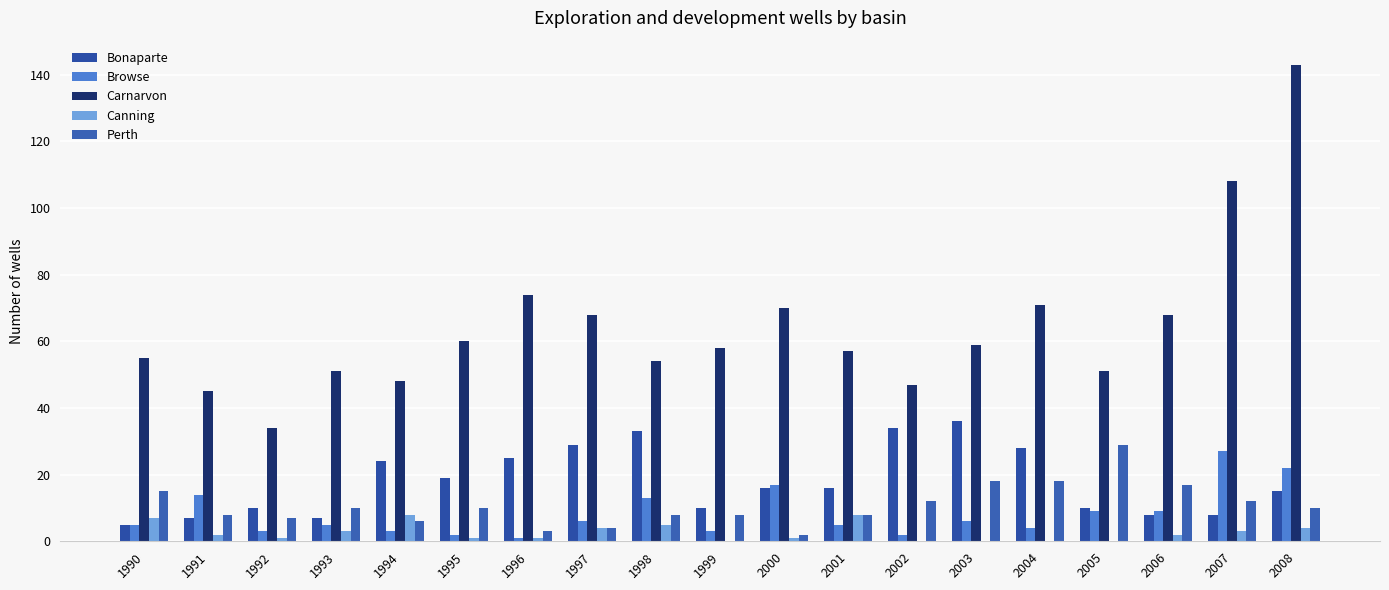

How many data points does each series have?

19